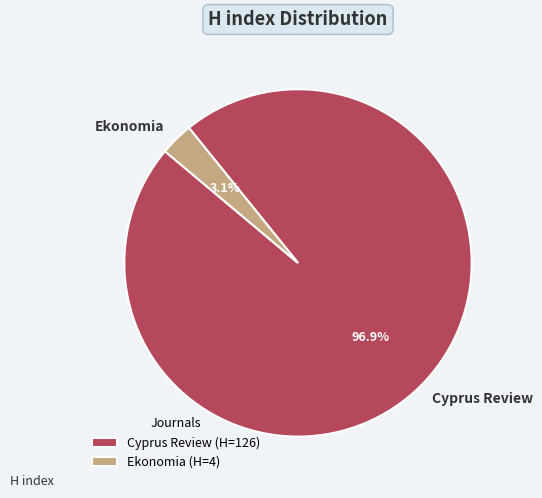

Which slice is the smallest?

Ekonomia